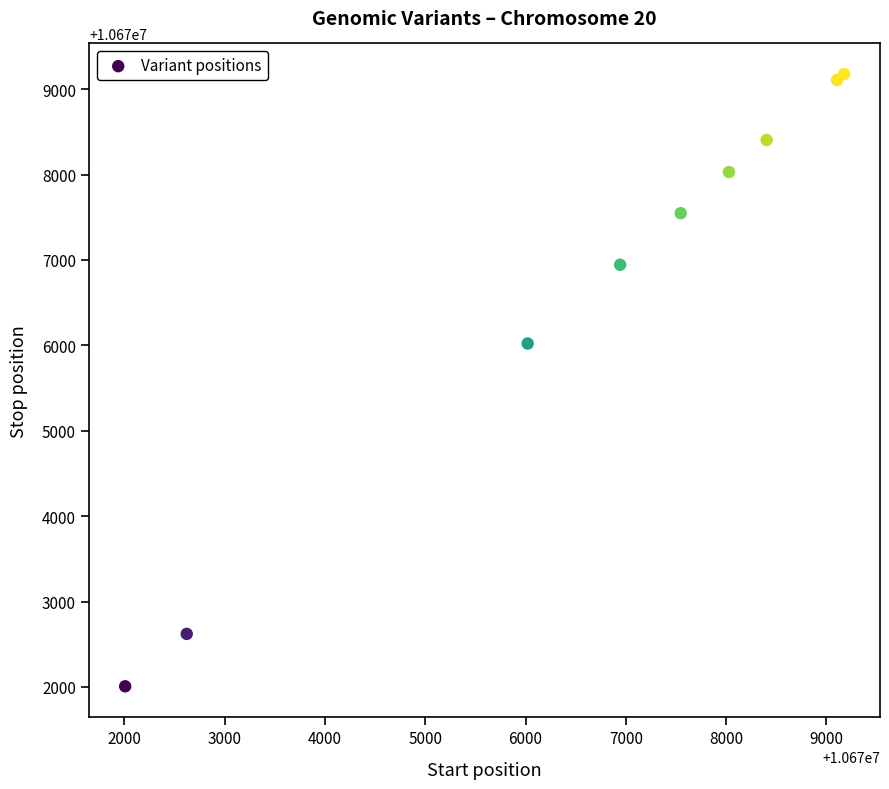

What Y value in the scatter plot is closest to 10675592?

10676022